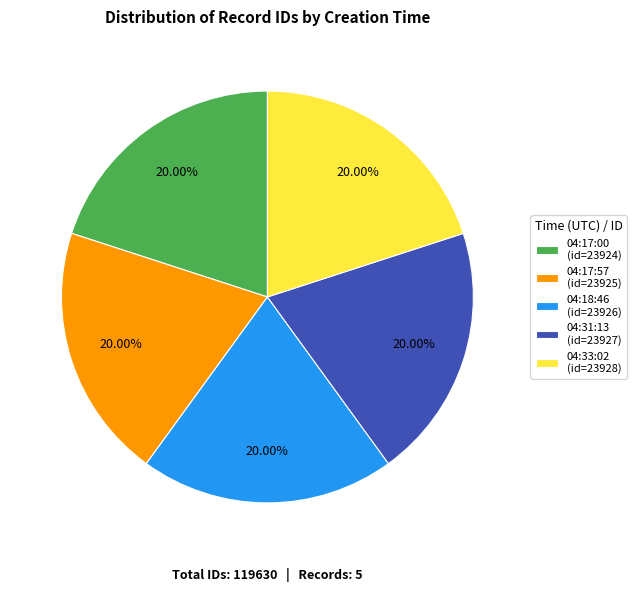

Does 04:17:00 represent more than half of the total?

No